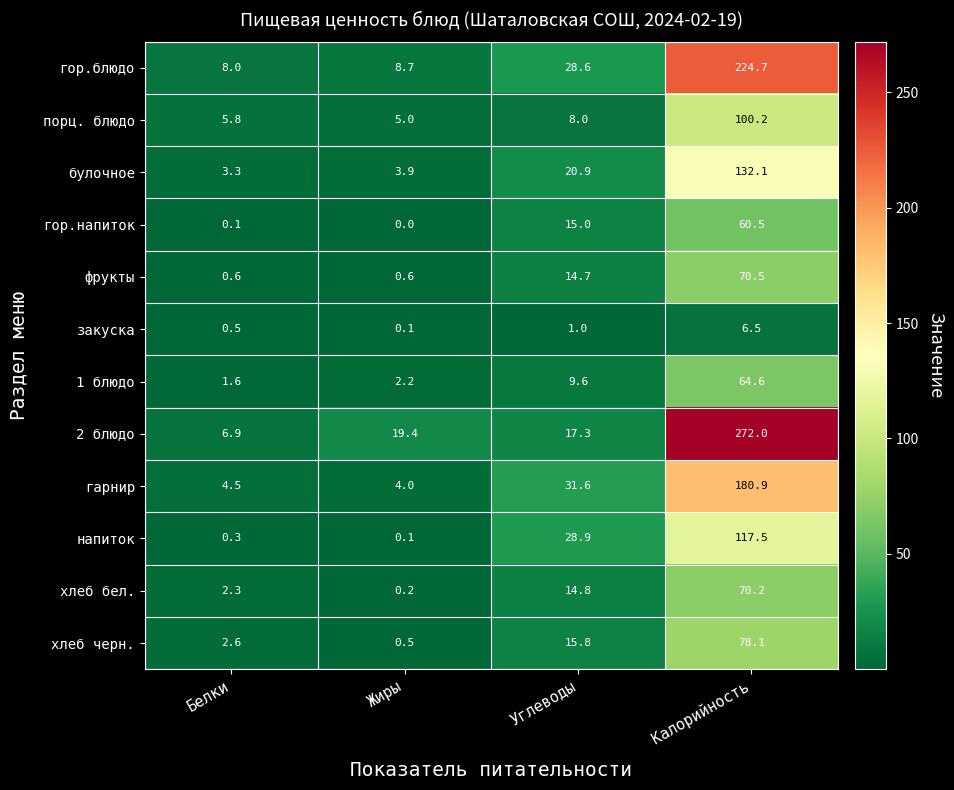

At which label is 2 блюдо closest to 139?

Жиры